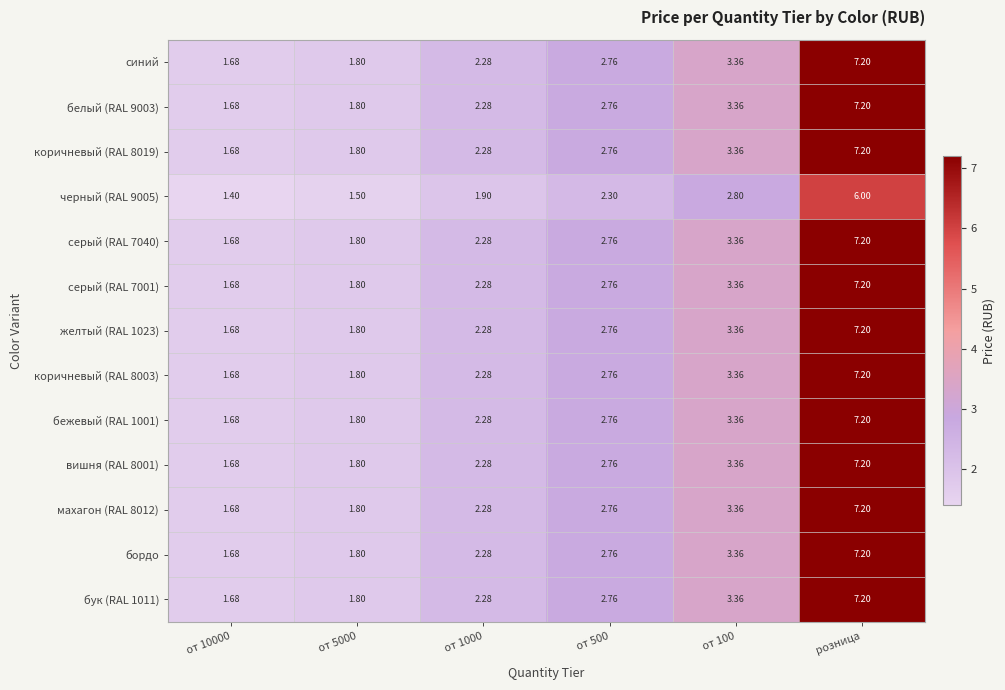

How many data points does each series have?

6